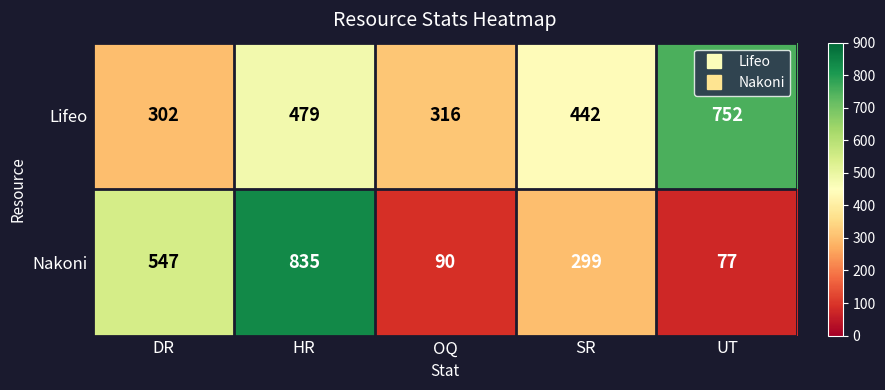

At HR, list the series in order from largest to smallest.

Nakoni, Lifeo